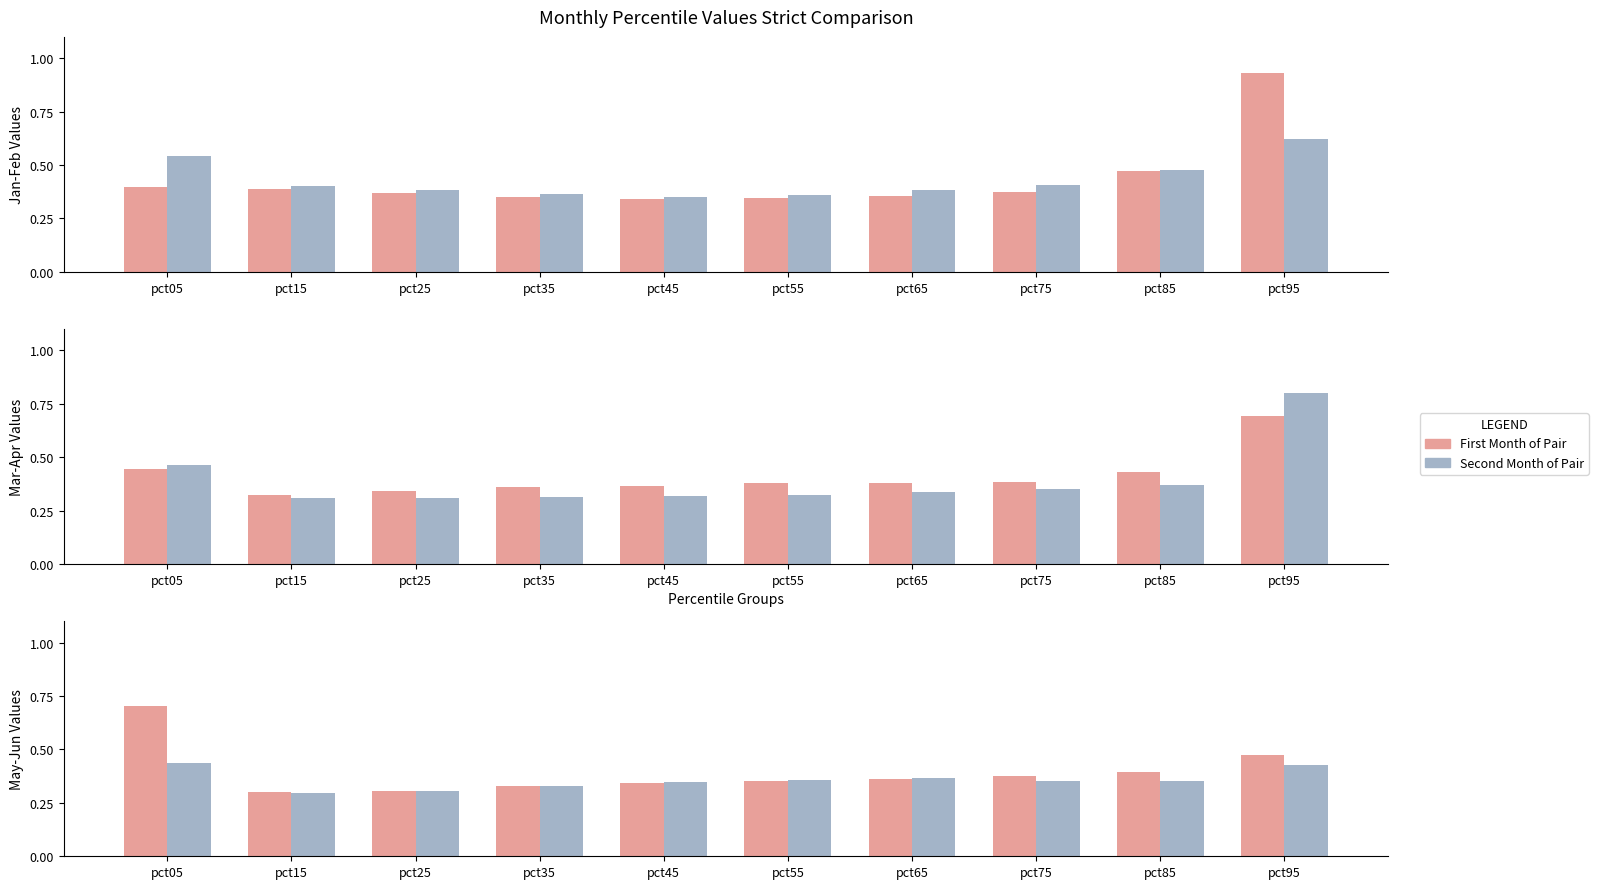

Is it true that Mar equals 0.1 at pct15?

False